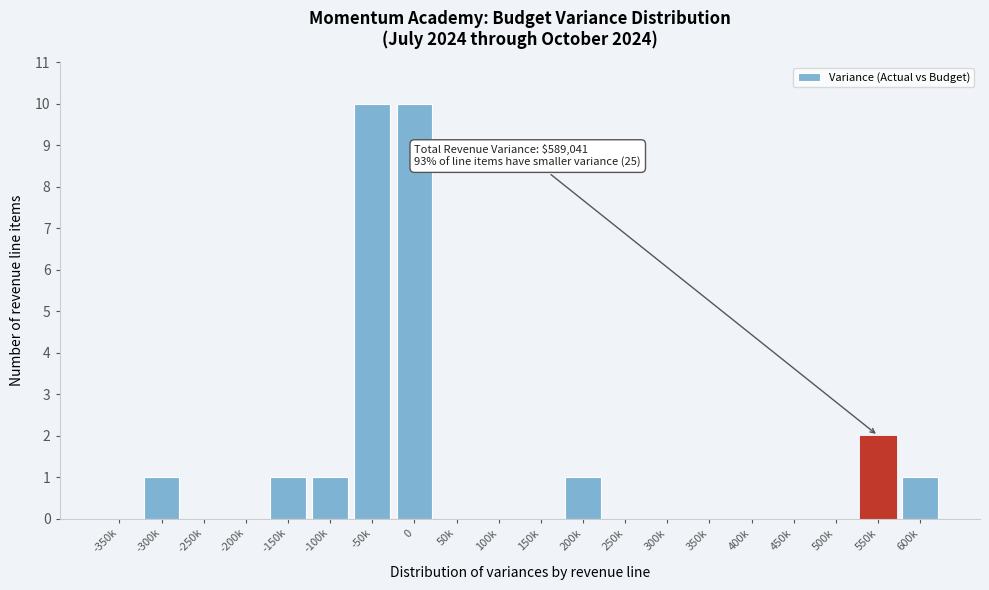

Reading left to right, what are all the values shown in this chart?

-350k=0	-300k=1	-250k=0	-200k=0	-150k=1	-100k=1	-50k=10	0=10	50k=0	100k=0	150k=0	200k=1	250k=0	300k=0	350k=0	400k=0	450k=0	500k=0	550k=2	600k=1